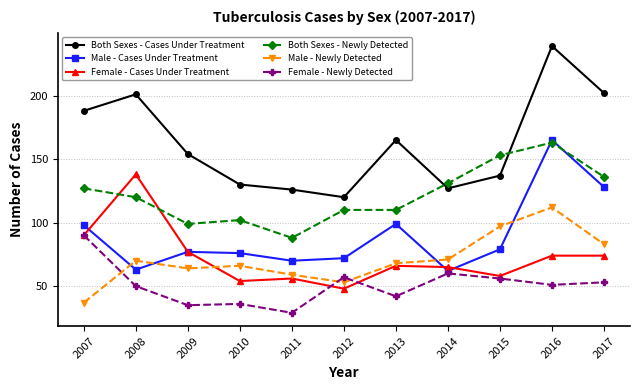

What is the sum of the Male - Newly Detected values at 2009 and 2011?

123